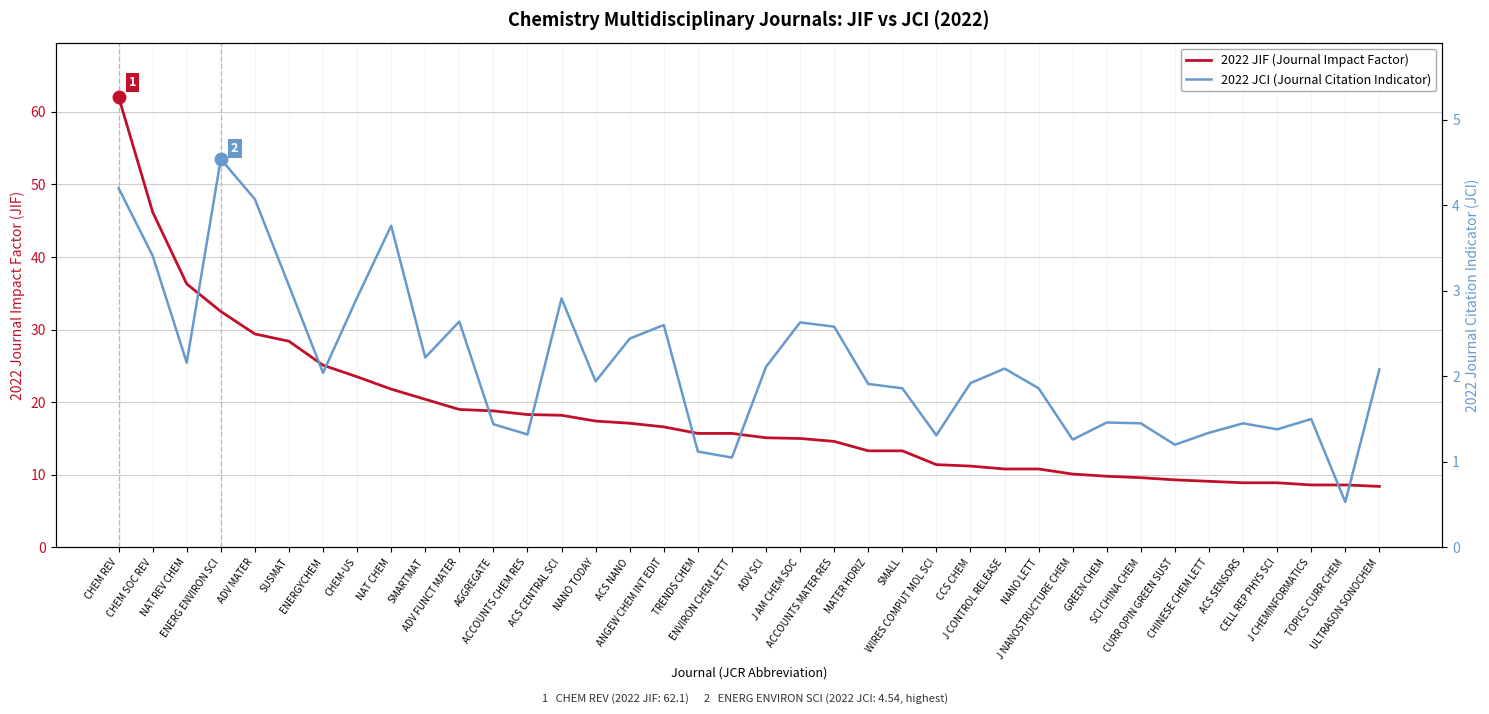

Where is the first local maximum for 2022 JCI (Journal Citation Indicator)?

ENERG ENVIRON SCI